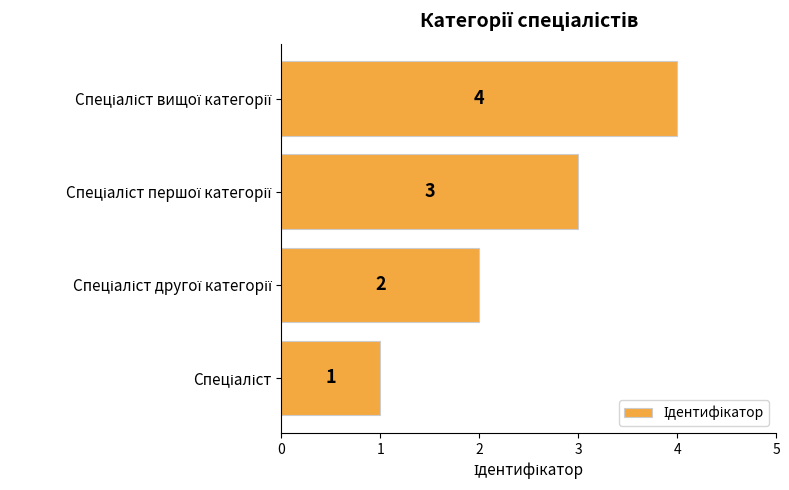

What is the sum of all values?

10